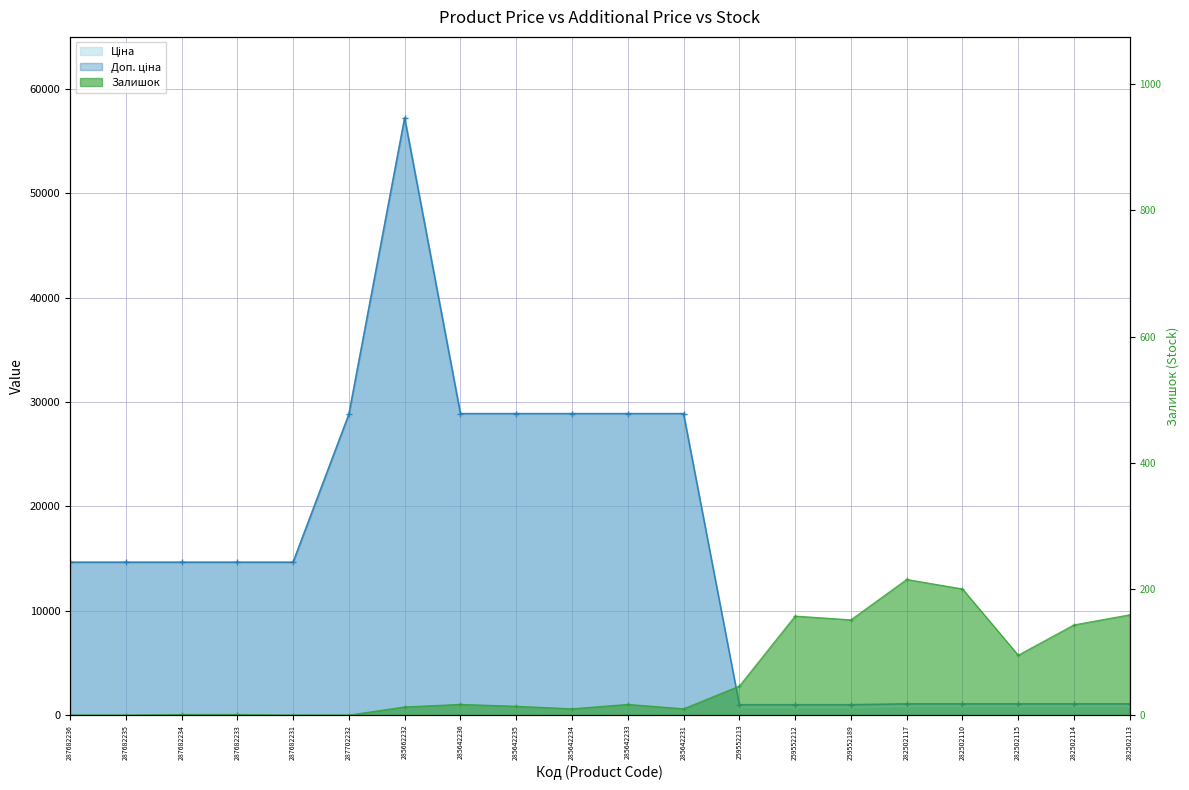

At which label does Ціна first exceed 14649?

287682236